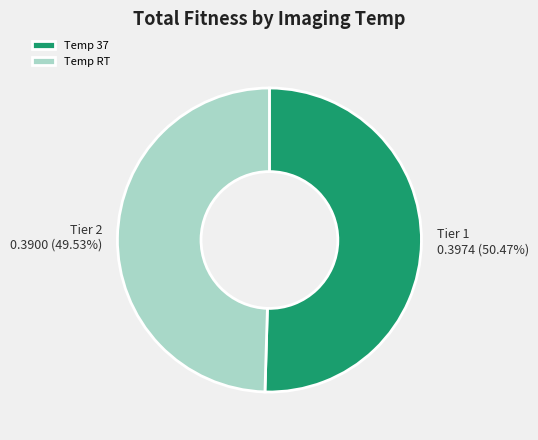

Is the sum of Temp 37 and Temp RT greater than half?

Yes